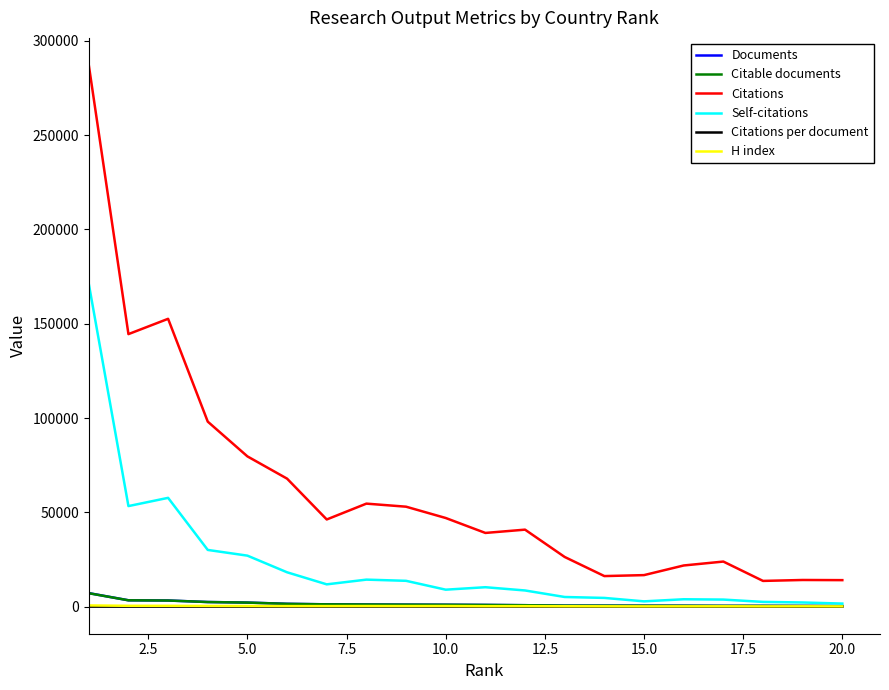

How many lines are shown in the chart?

6